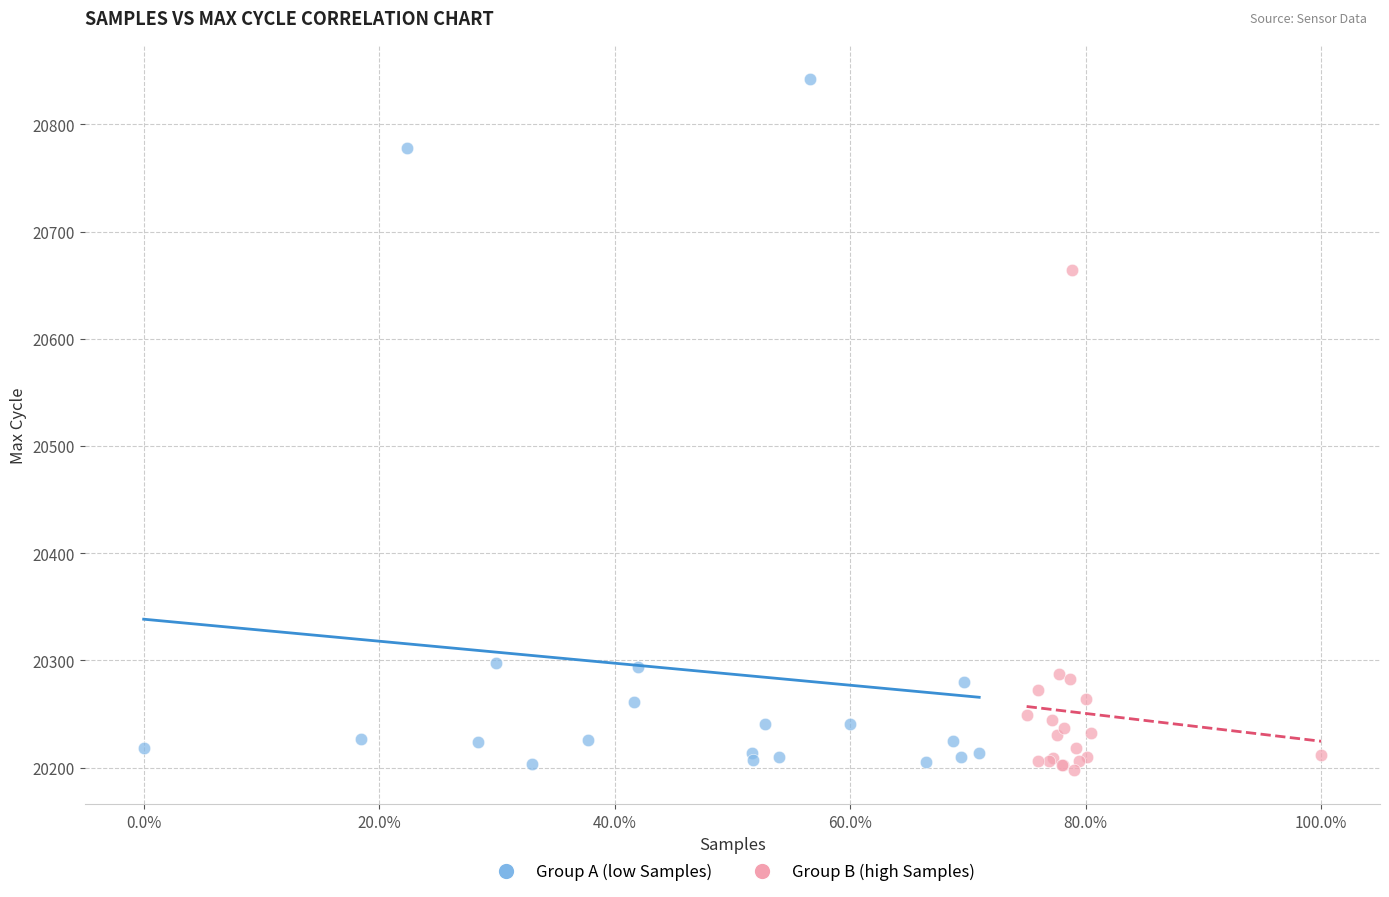

Which series has the widest spread of Y values?

Group A (low Samples)